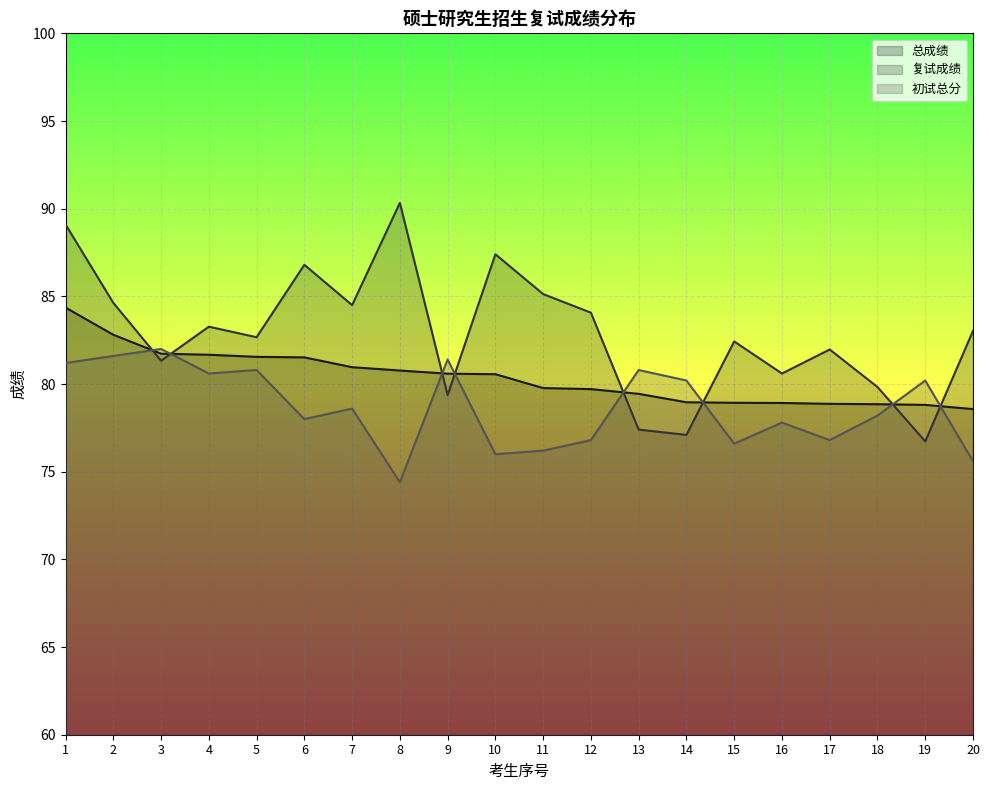

How many interior local valleys does the 复试成绩 series have?

7